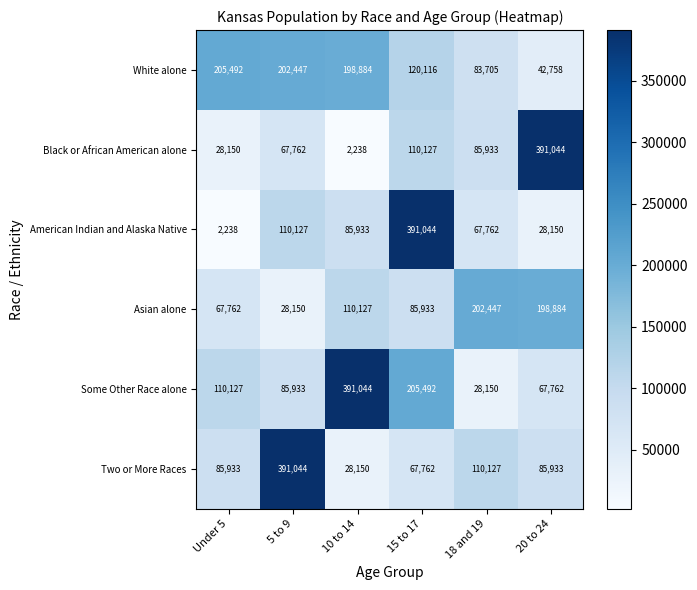

List the labels in order of American Indian and Alaska Native value, smallest first.

Under 5, 20 to 24, 18 and 19, 10 to 14, 5 to 9, 15 to 17